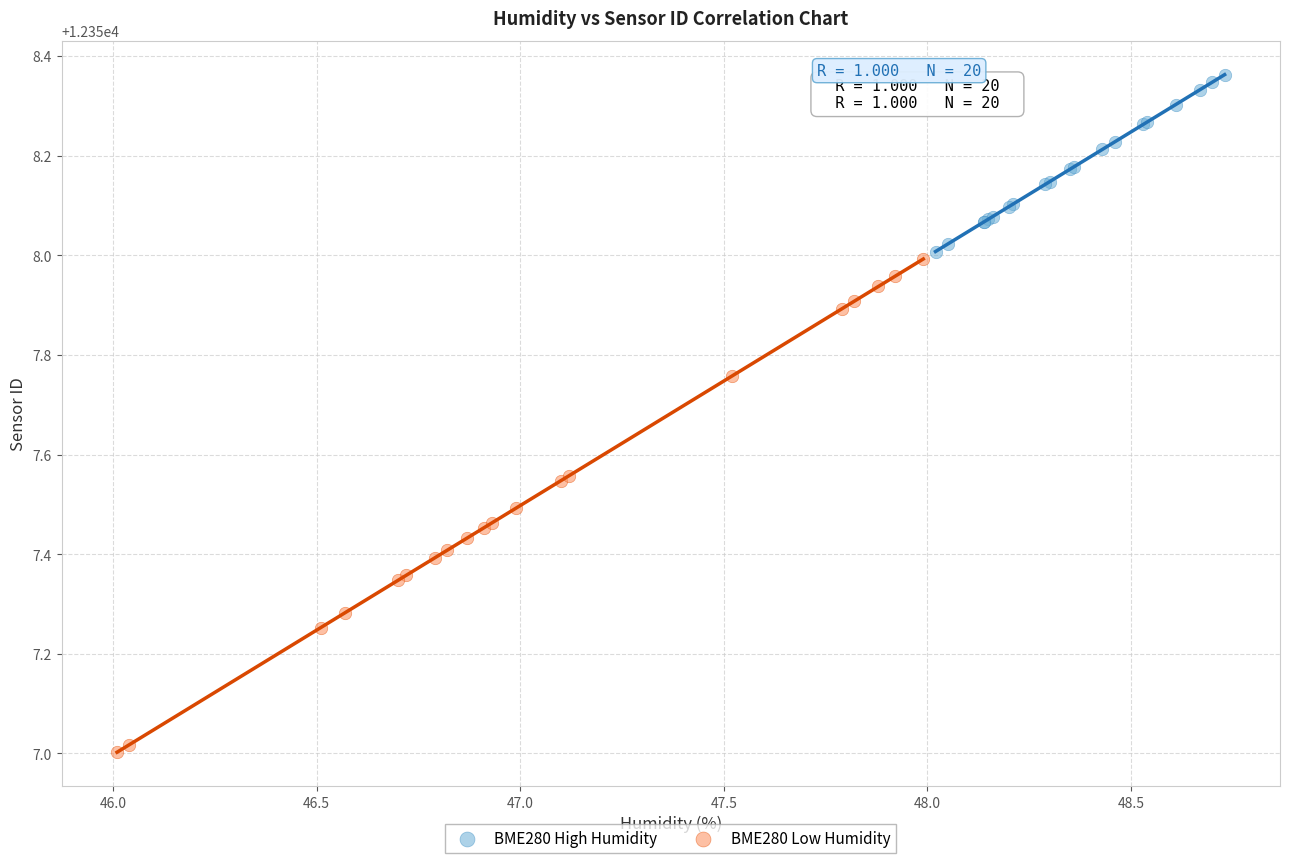

Which series has the largest Y range (max minus min)?

BME280 Low Humidity